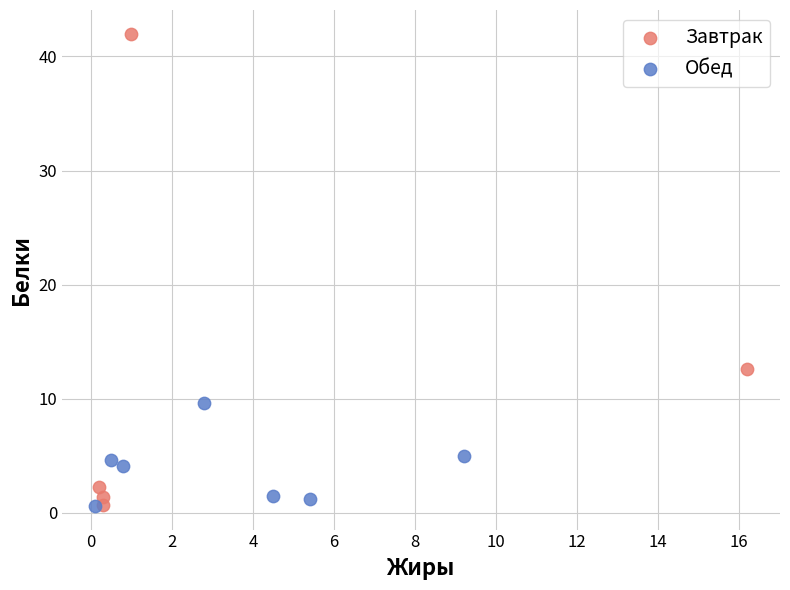

Which series contains the highest Y value?

Завтрак